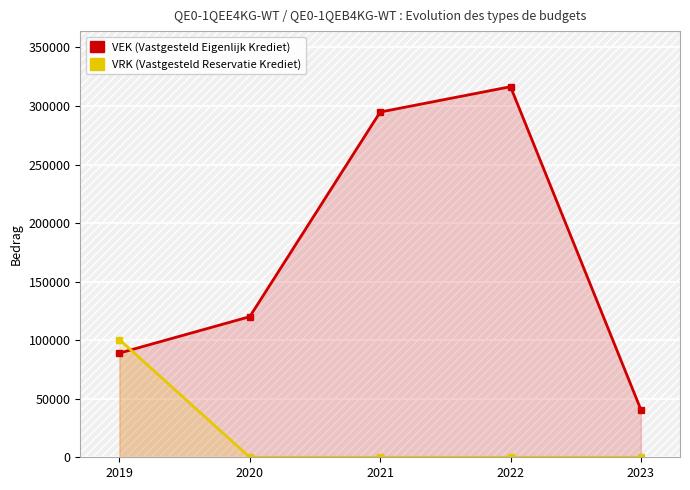

What are all the series names shown in the legend?

VEK, VRK